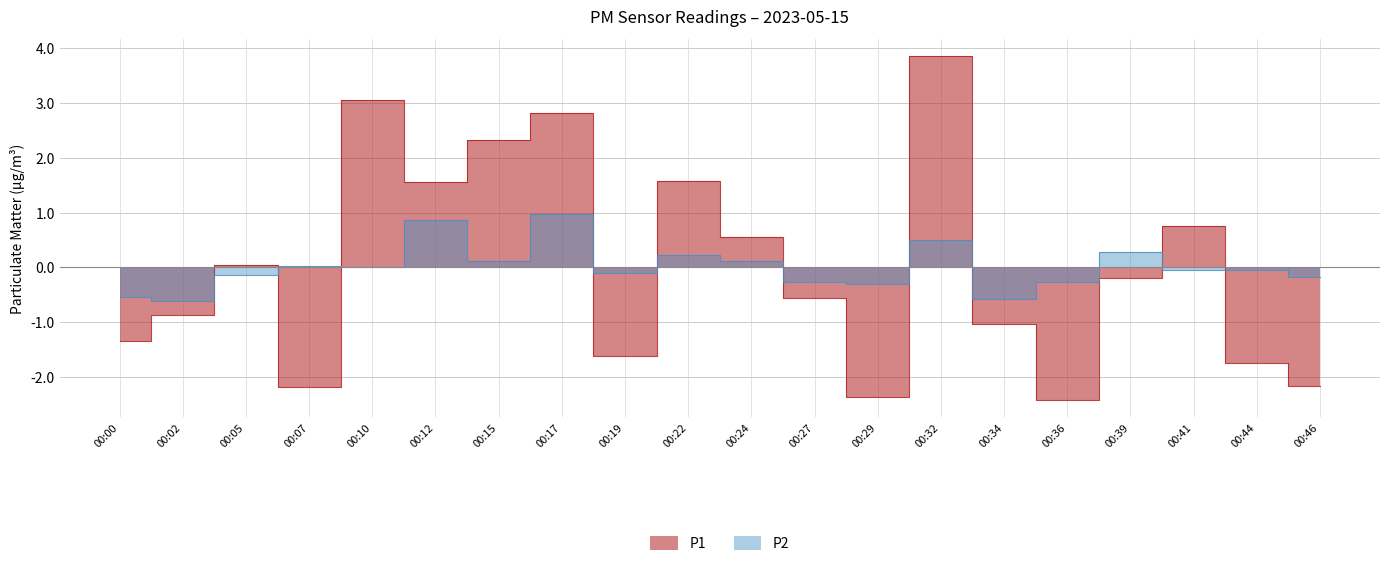

Count the number of categories in the chart.

20